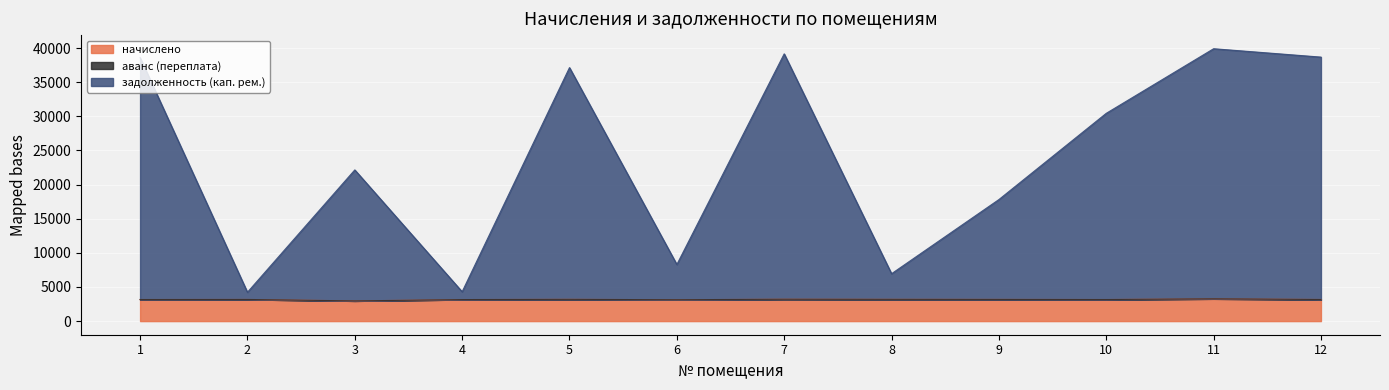

What is the value of the задолженность (кап. рем.) point at the 4th from the left?

4300.0